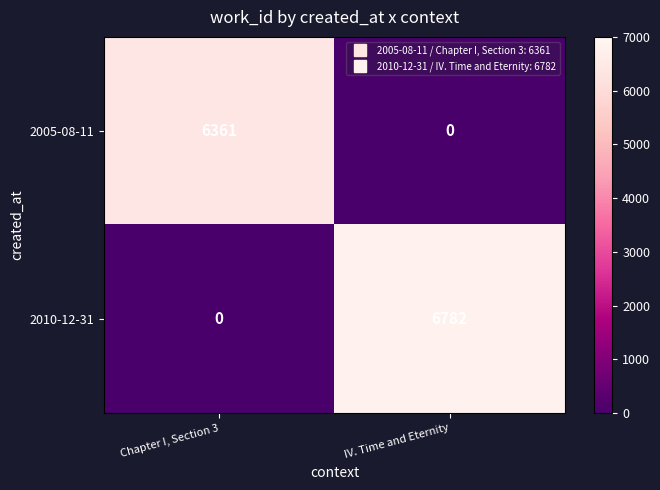

List the series in order of their peak value, lowest first.

2005-08-11, 2010-12-31